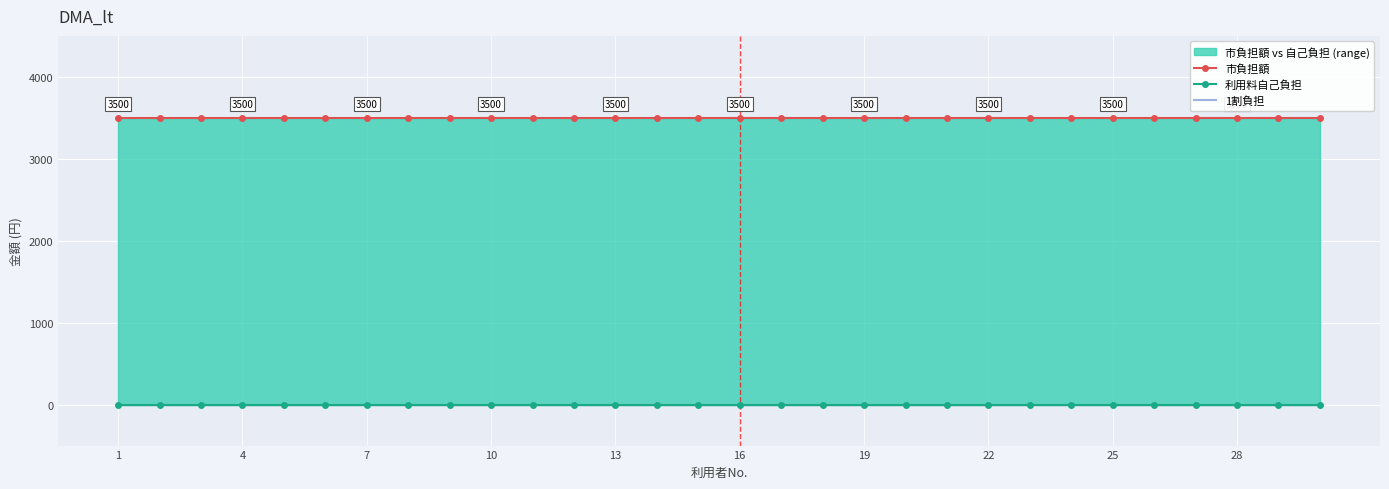

The 1割負担 series shows 0 at 22. True or false?

True